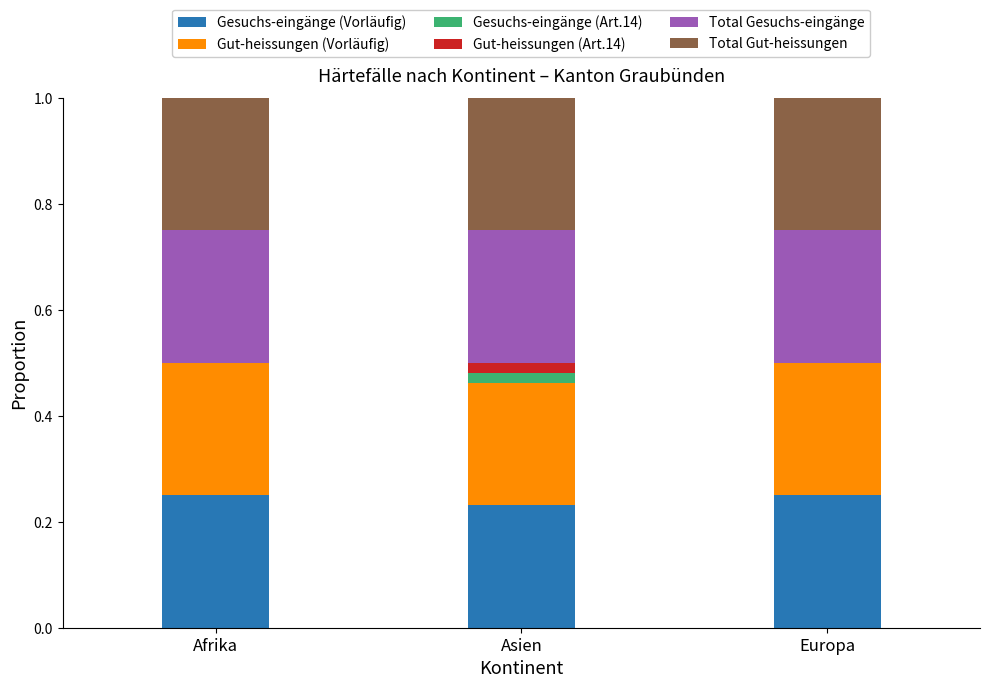

Are the bars horizontal?

No